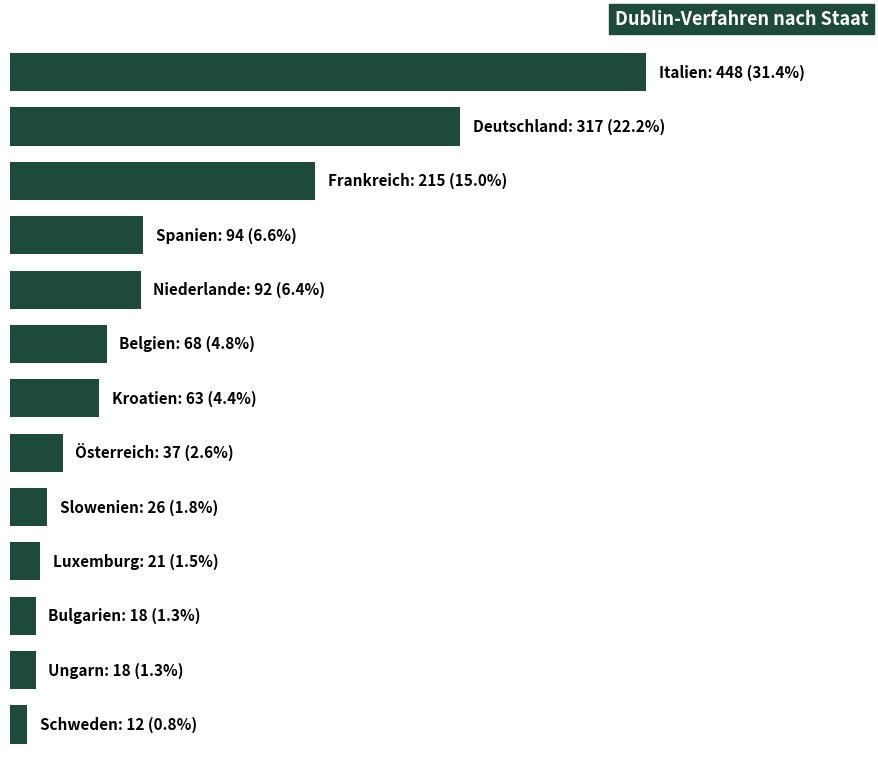

What is the difference between the maximum and minimum values?

436